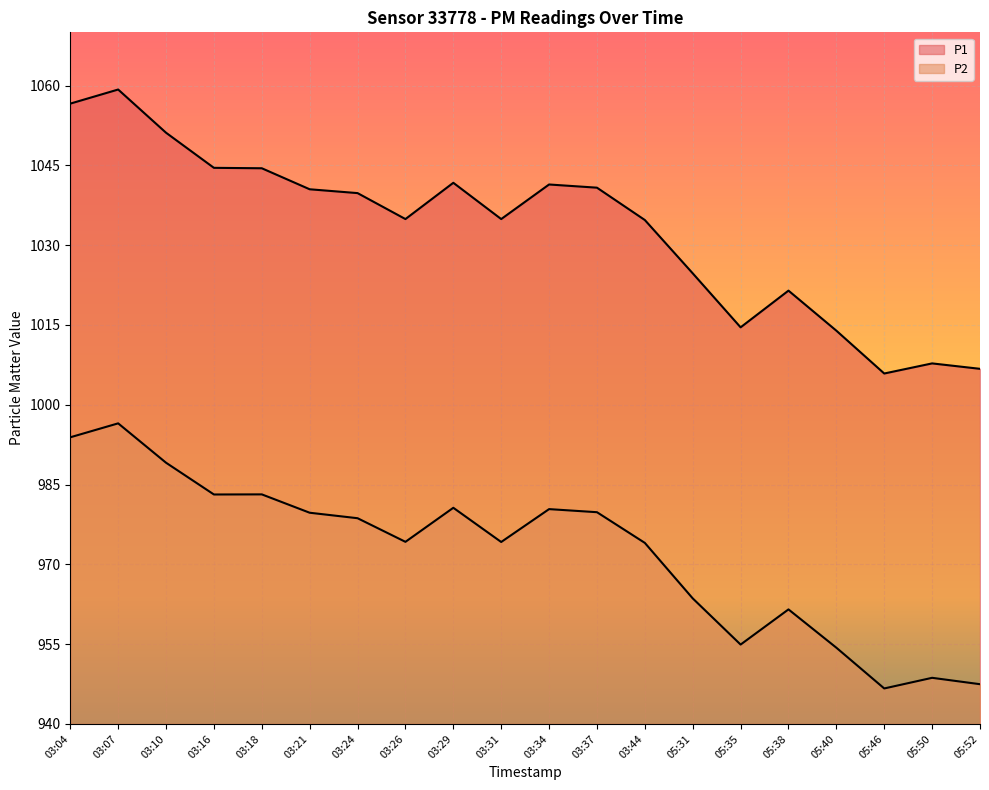

At which label is P2 closest to 971?

03:44